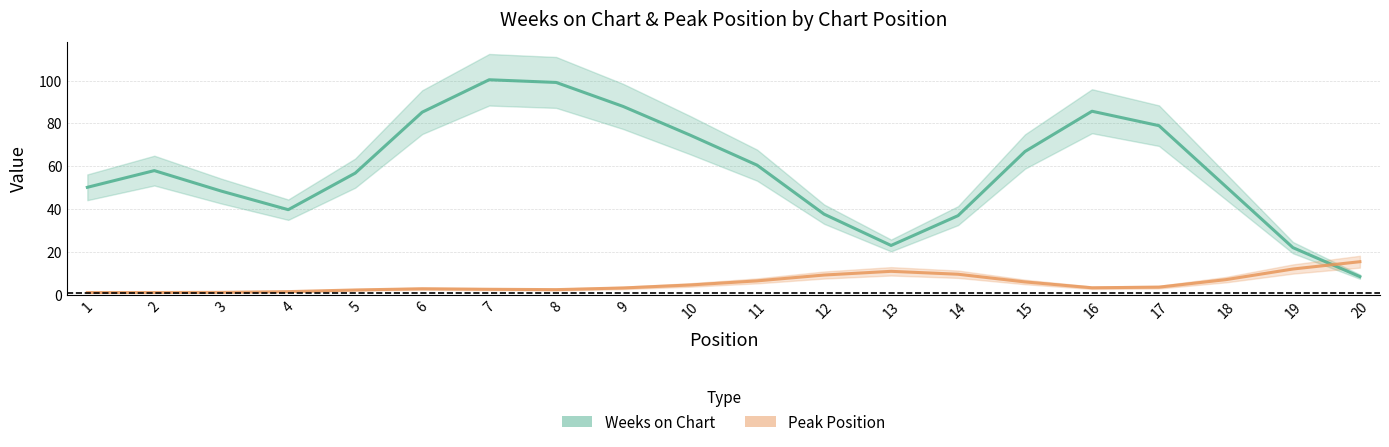

What is the minimum value for Peak Position?

1.0